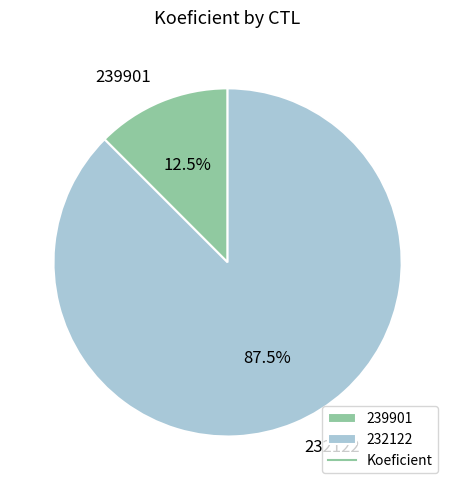

To the nearest percent, what is the combined percentage of 239901 and 232122?

100%